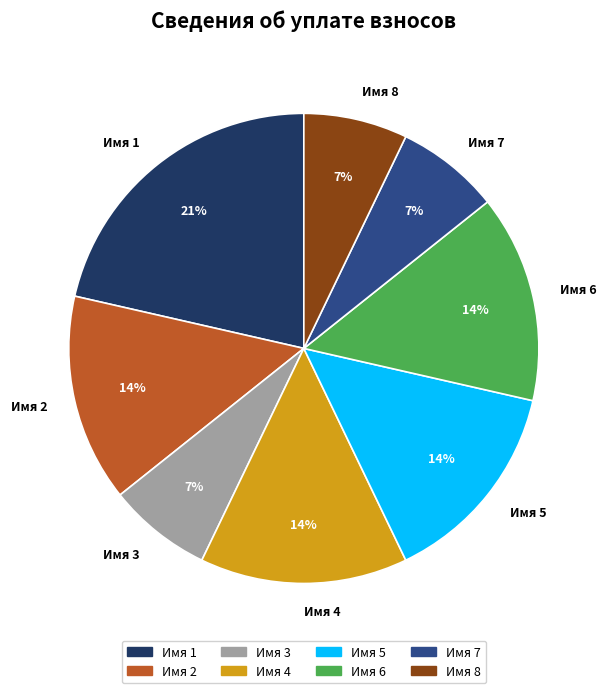

Does Имя 4 represent more than half of the total?

No